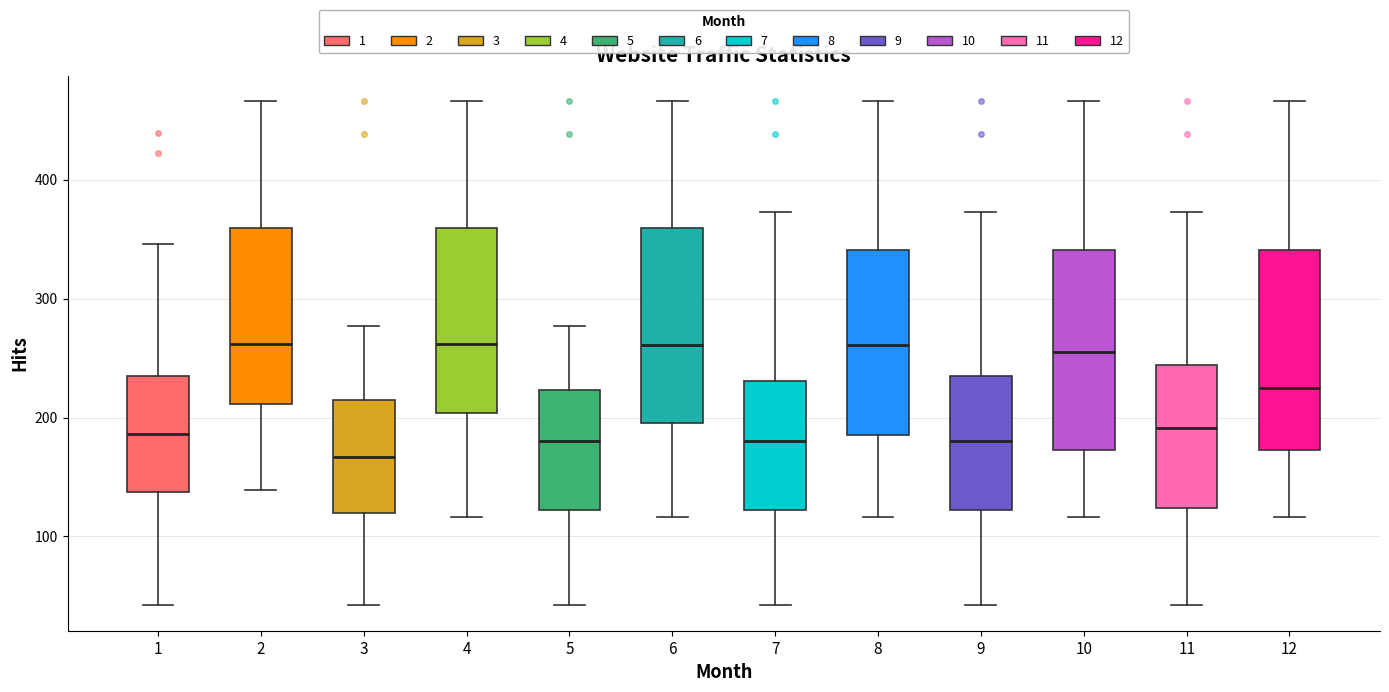

Reading left to right, read every box against the y-axis: the position of its median line, the range the box covers, and the ends of its whiskers. The values are not printed on the chart, so give them approximately, as read against the axis.

1: median 190, box 140 to 230, whiskers 40 to 350
2: median 260, box 210 to 360, whiskers 140 to 470
3: median 170, box 120 to 220, whiskers 40 to 280
4: median 260, box 200 to 360, whiskers 120 to 470
5: median 180, box 120 to 220, whiskers 40 to 280
6: median 260, box 200 to 360, whiskers 120 to 470
7: median 180, box 120 to 230, whiskers 40 to 370
8: median 260, box 190 to 340, whiskers 120 to 470
9: median 180, box 120 to 230, whiskers 40 to 370
10: median 260, box 170 to 340, whiskers 120 to 470
11: median 190, box 120 to 240, whiskers 40 to 370
12: median 230, box 170 to 340, whiskers 120 to 470